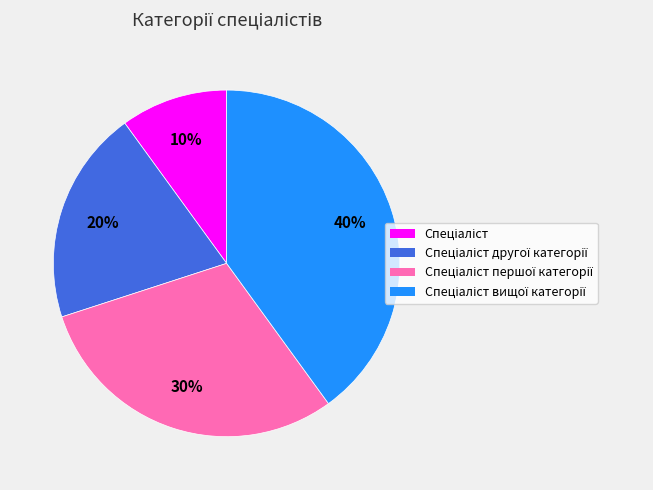

Is there a majority slice in this chart?

No